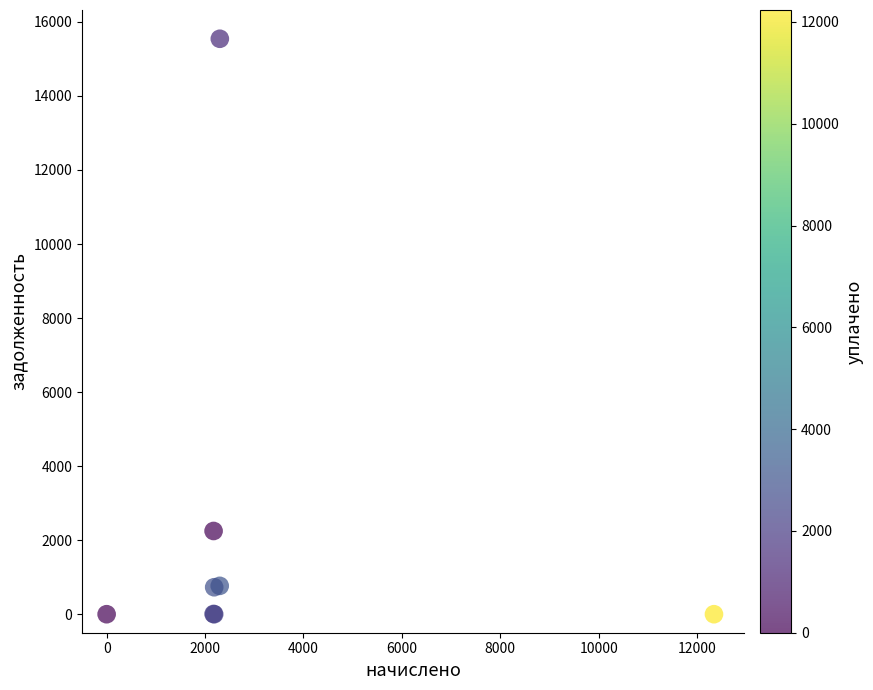

What Y value in the scatter plot is closest to 7772?

2248.3